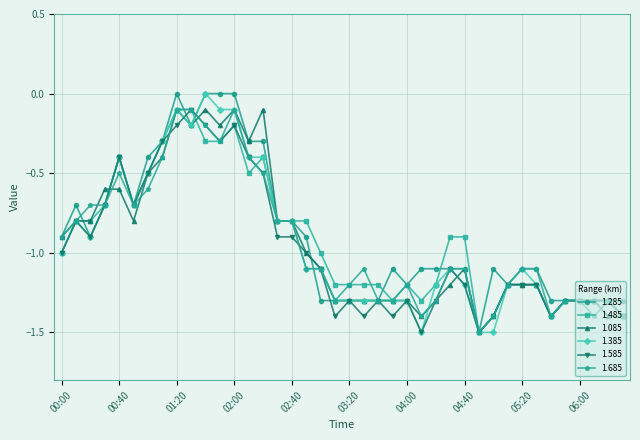

True or false: 1.285 has more than 2 interior local peaks.

True